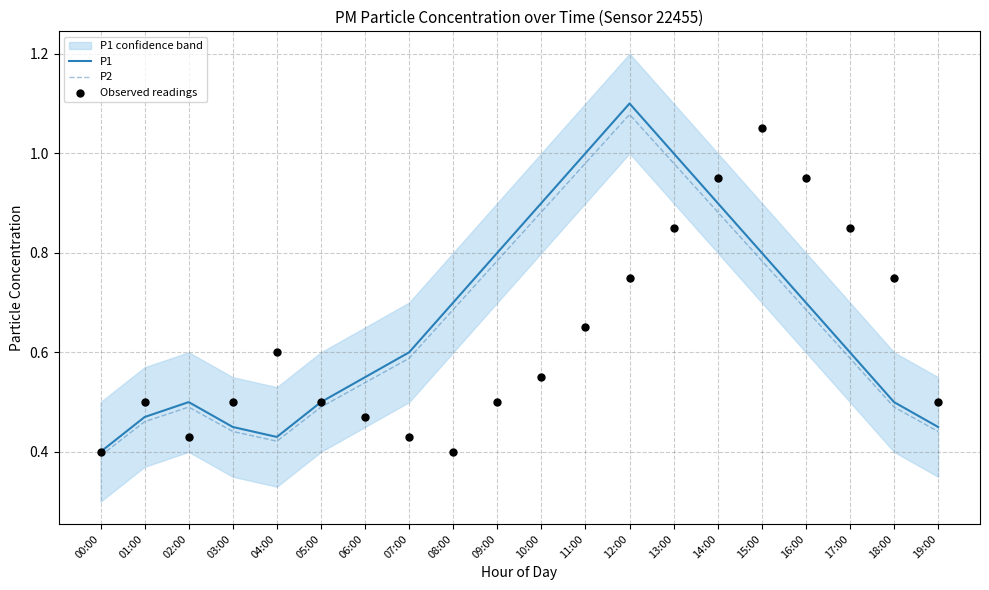

Is the value of Observed readings at 05:00 greater than the value of P2 at 08:00?

No